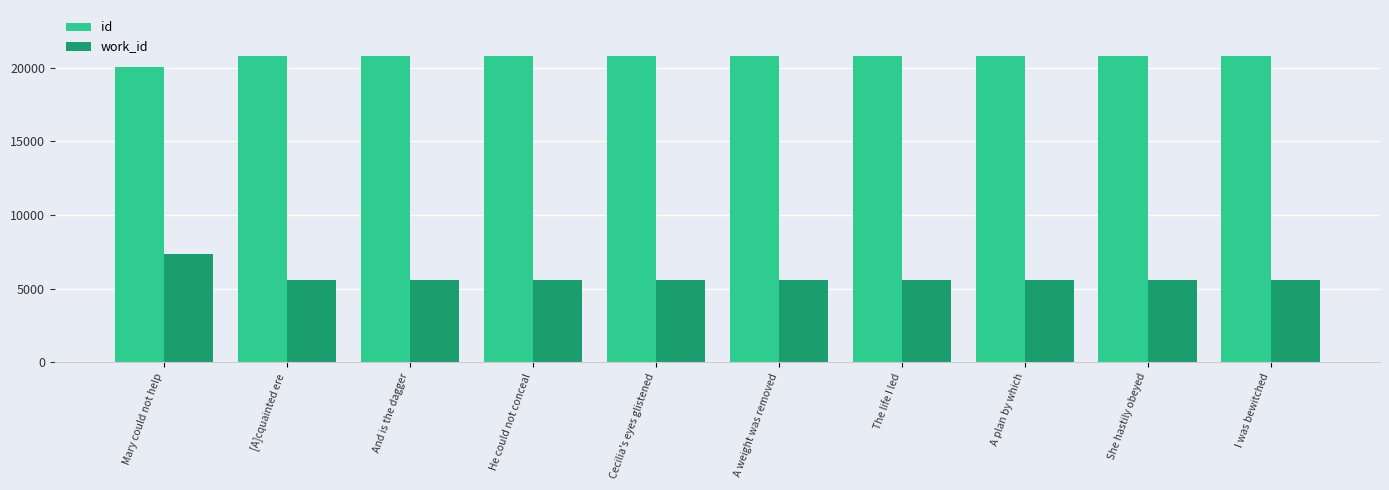

Is the value of id at And is the dagger greater than the value of work_id at He could not conceal?

Yes